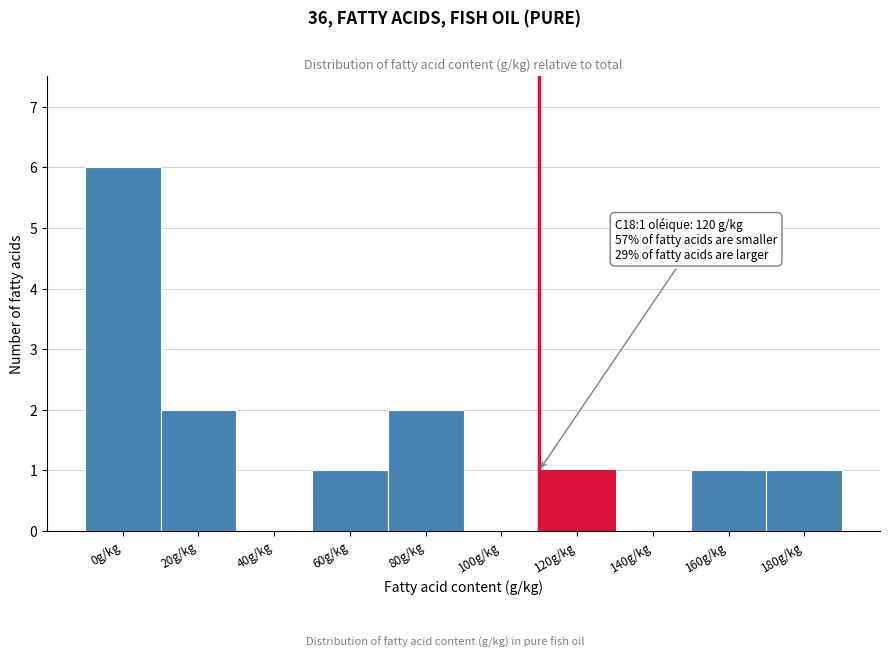

Reading left to right, what are all the values shown in this chart?

0g/kg=6	20g/kg=2	40g/kg=0	60g/kg=1	80g/kg=2	100g/kg=0	120g/kg=1	140g/kg=0	160g/kg=1	180g/kg=1